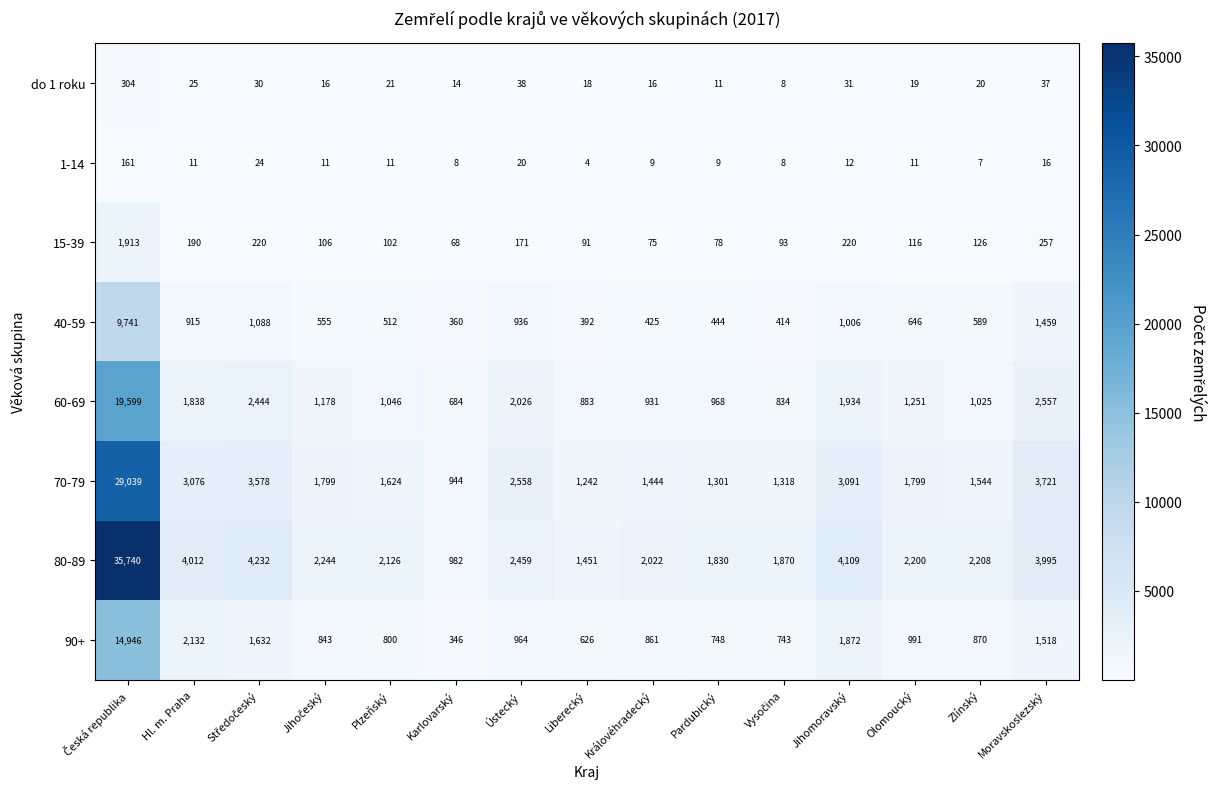

Where is 15-39 nearest to the value 990?

Moravskoslezský